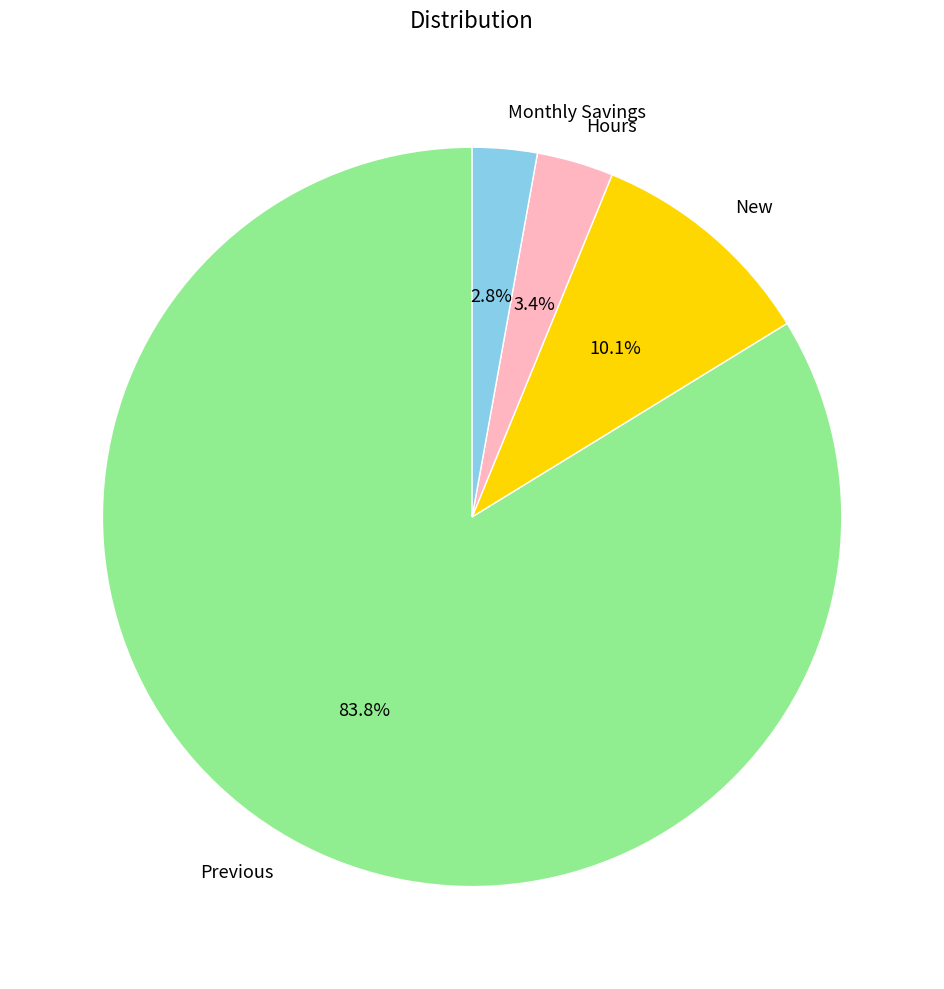

What is the largest slice in the pie chart?

Previous